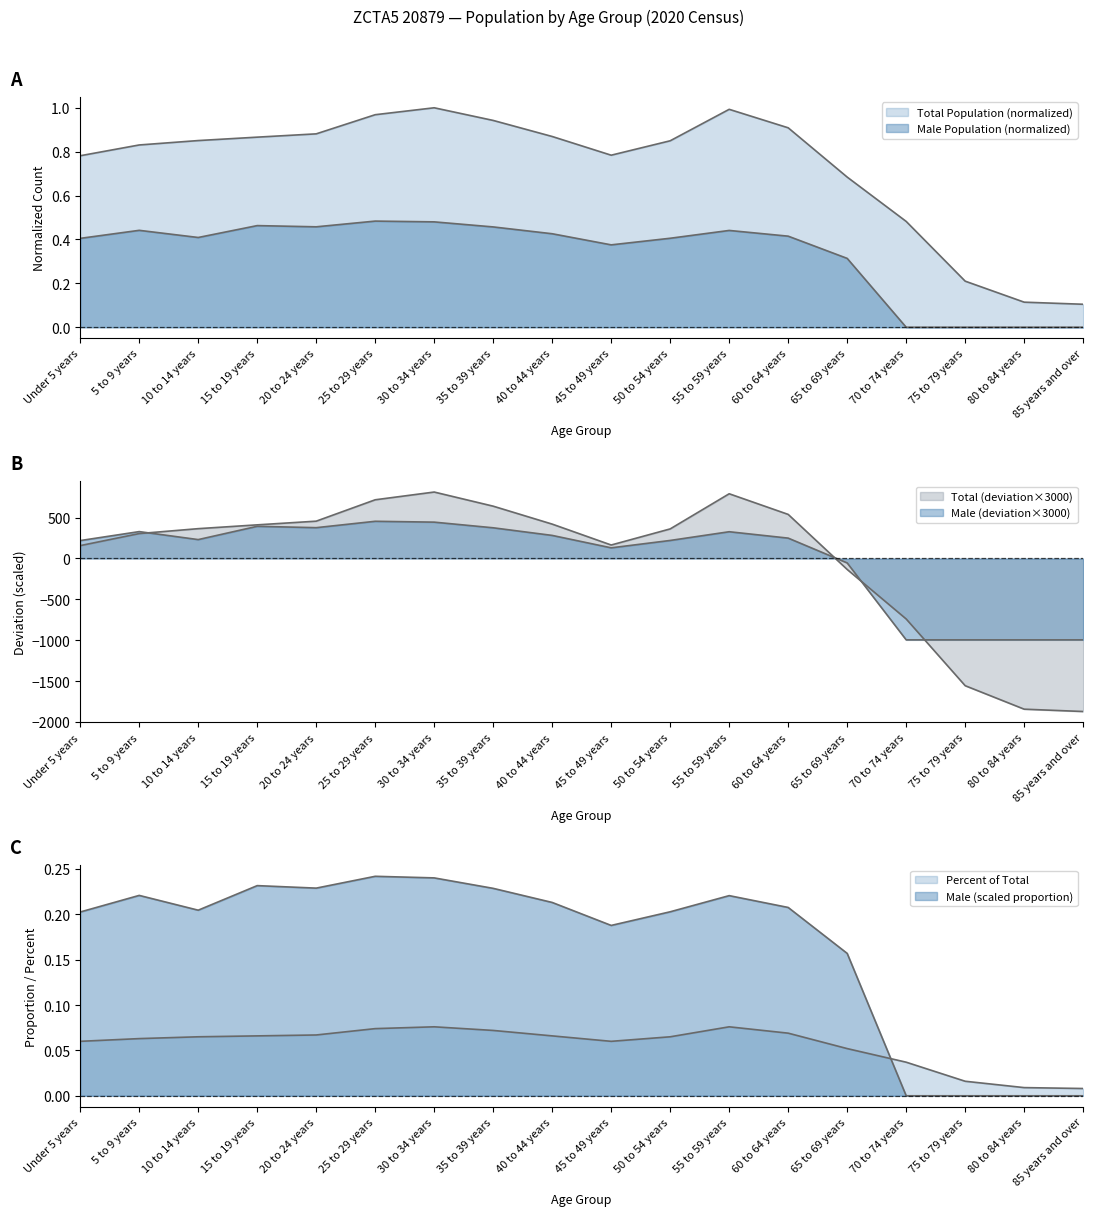

Count the number of categories in the chart.

18